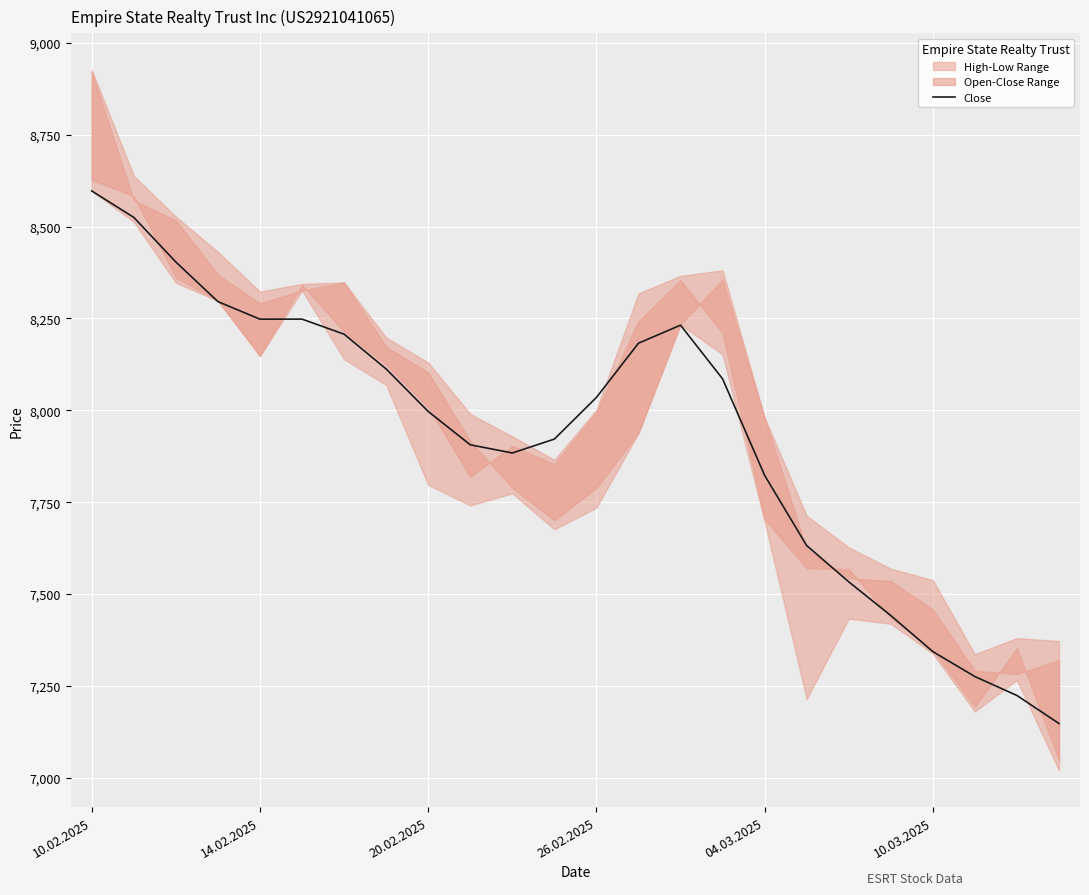

What is the highest value of the Close series?

8596.9